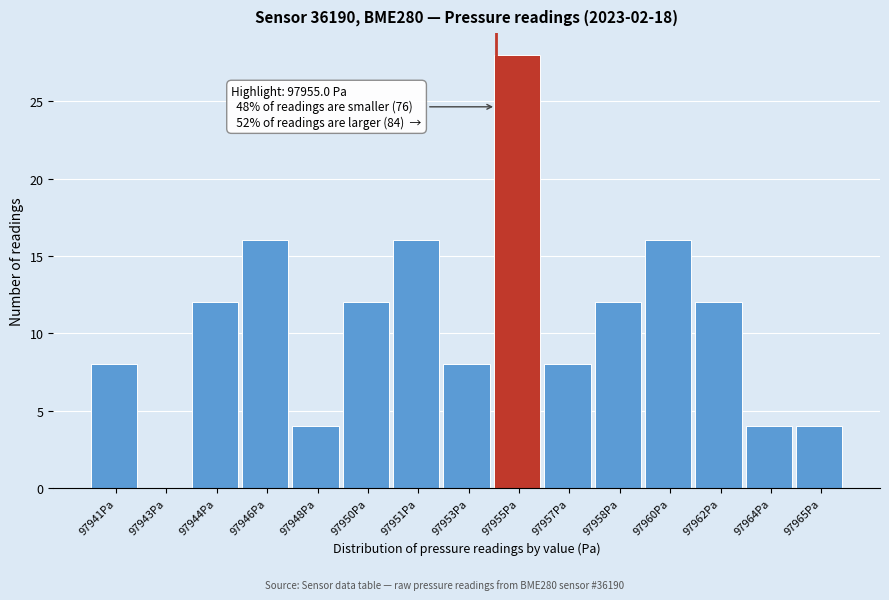

Reading left to right, transcribe all the data shown in this chart.

97941Pa=8	97943Pa=0	97944Pa=12	97946Pa=16	97948Pa=4	97950Pa=12	97951Pa=16	97953Pa=8	97955Pa=28	97957Pa=8	97958Pa=12	97960Pa=16	97962Pa=12	97964Pa=4	97965Pa=4